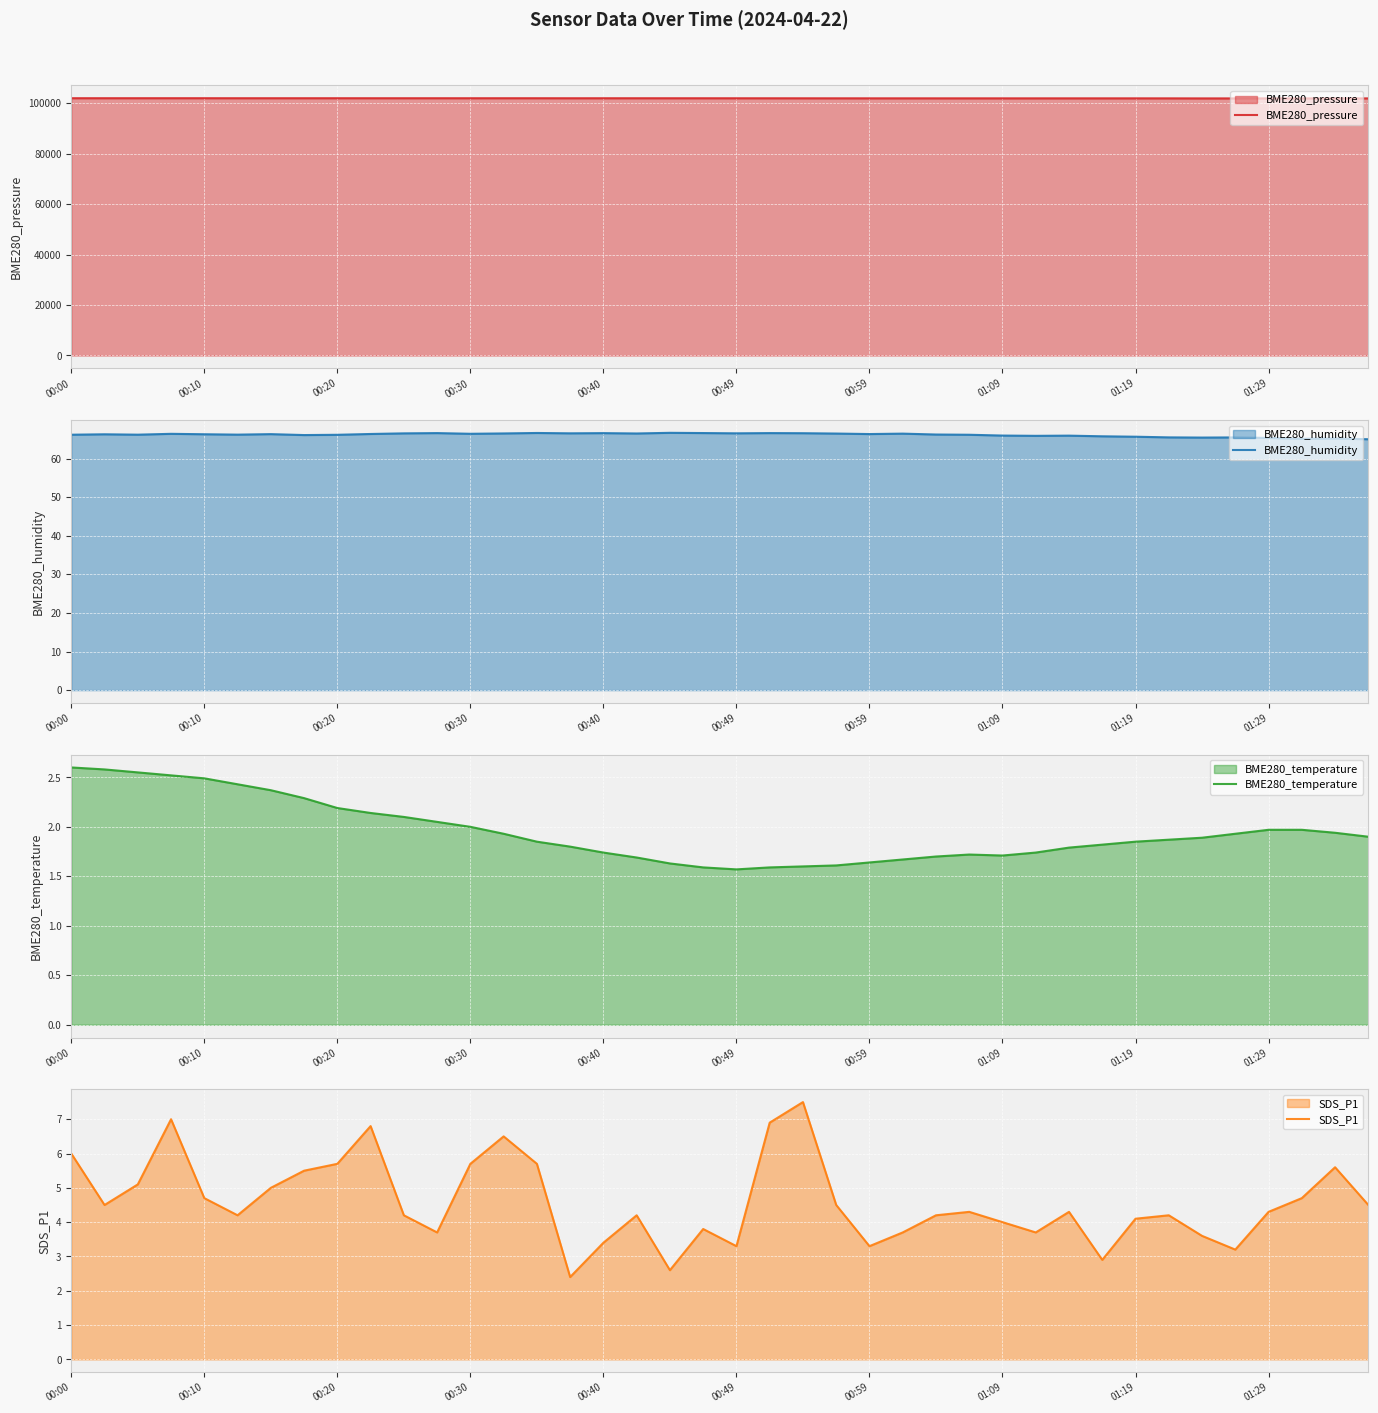

True or false: BME280_pressure and BME280_humidity cross at least once.

False